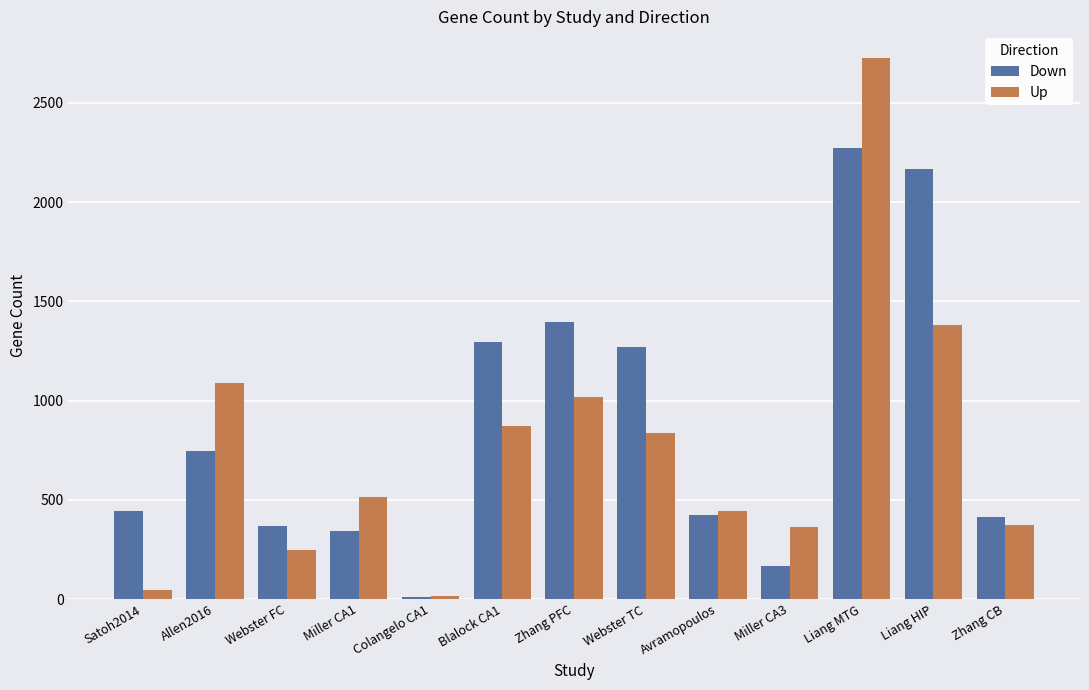

What is the sum of the Down values at Allen2016 and Liang MTG?

3022